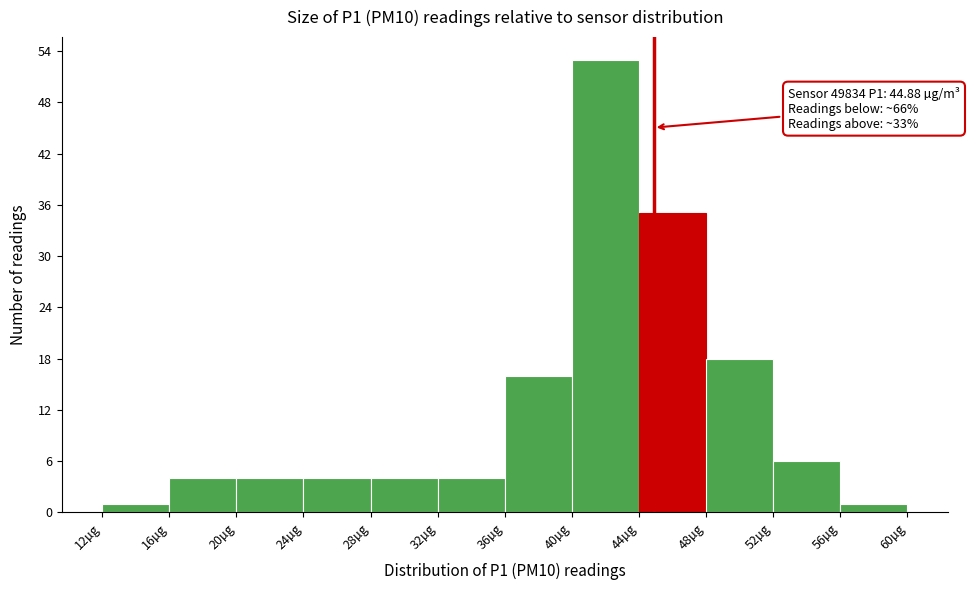

Over which range of the x-axis is the bar tallest?

40 to 44